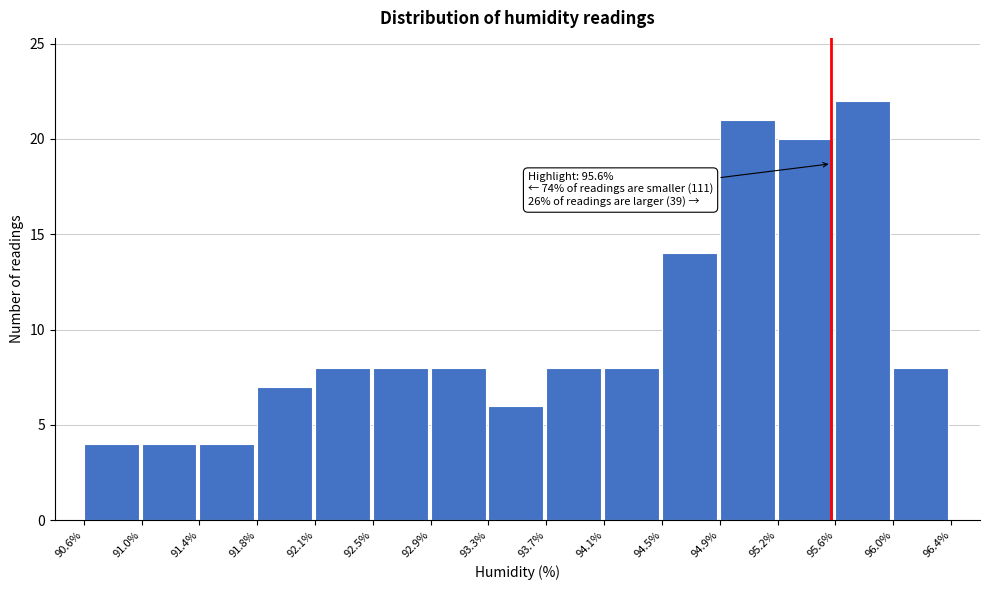

Which range on the x-axis has the tallest bar?

95.6% to 96.0%